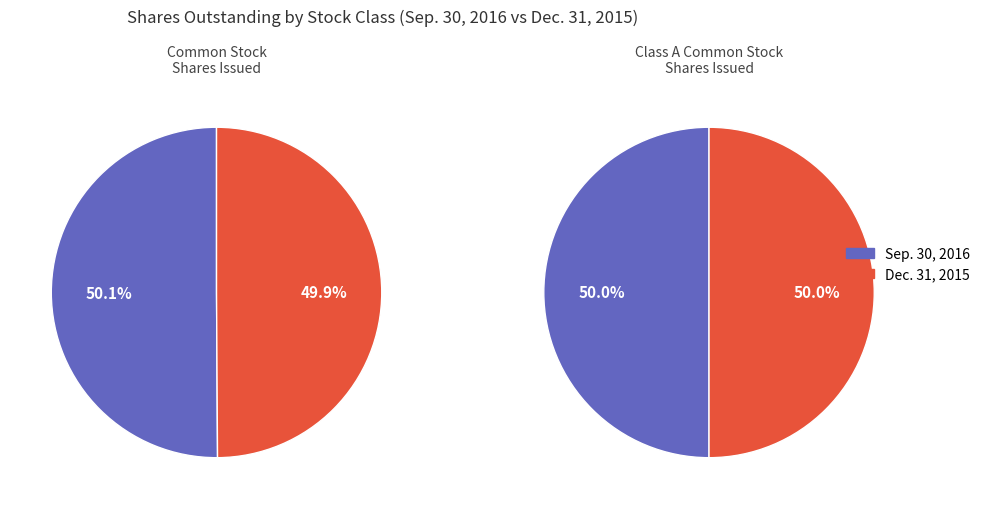

Is there a majority slice in this chart?

Yes